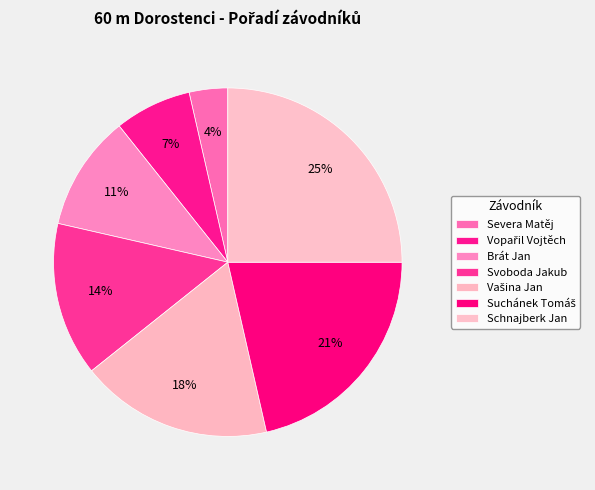

What is the smallest slice in the pie chart?

Severa Matěj